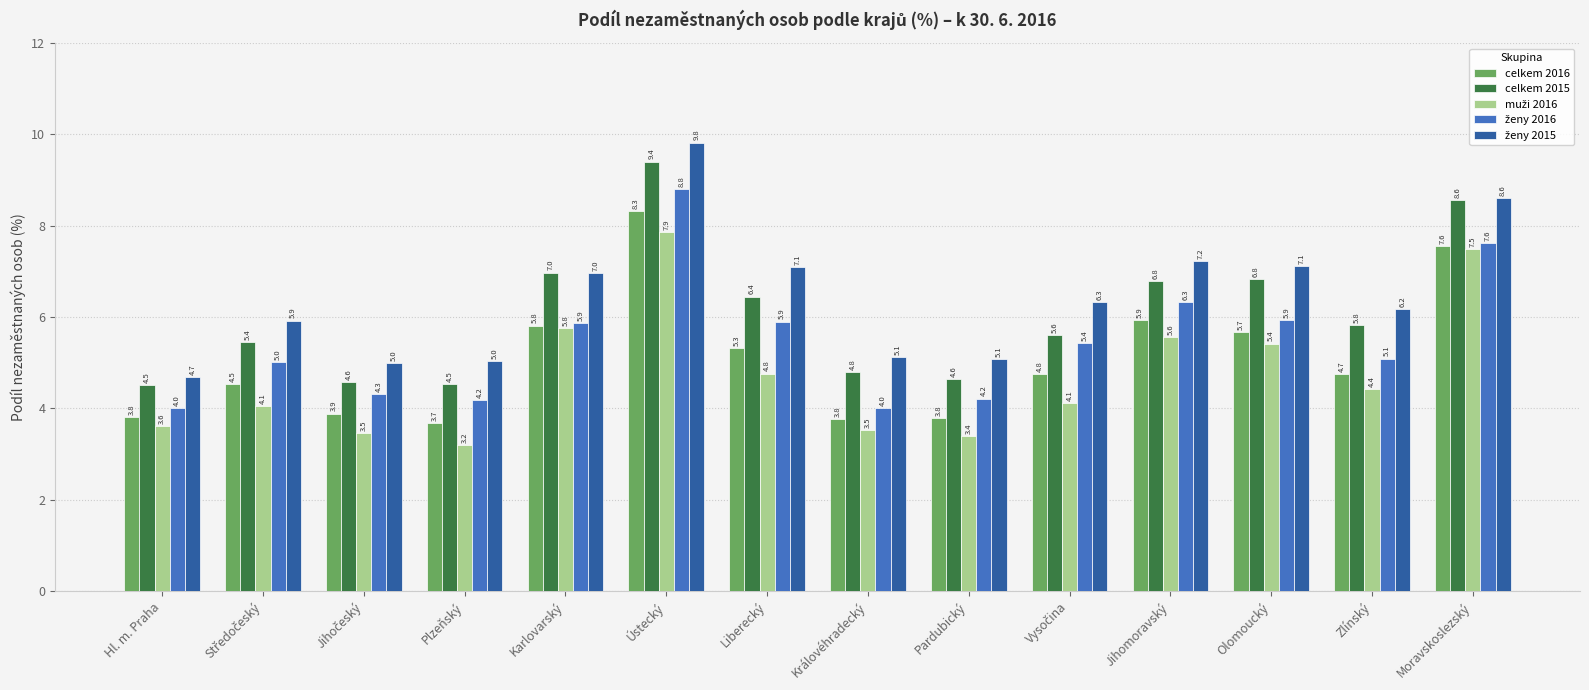

The value of celkem 2015 at Královéhradecký is 7.1. True or false?

False